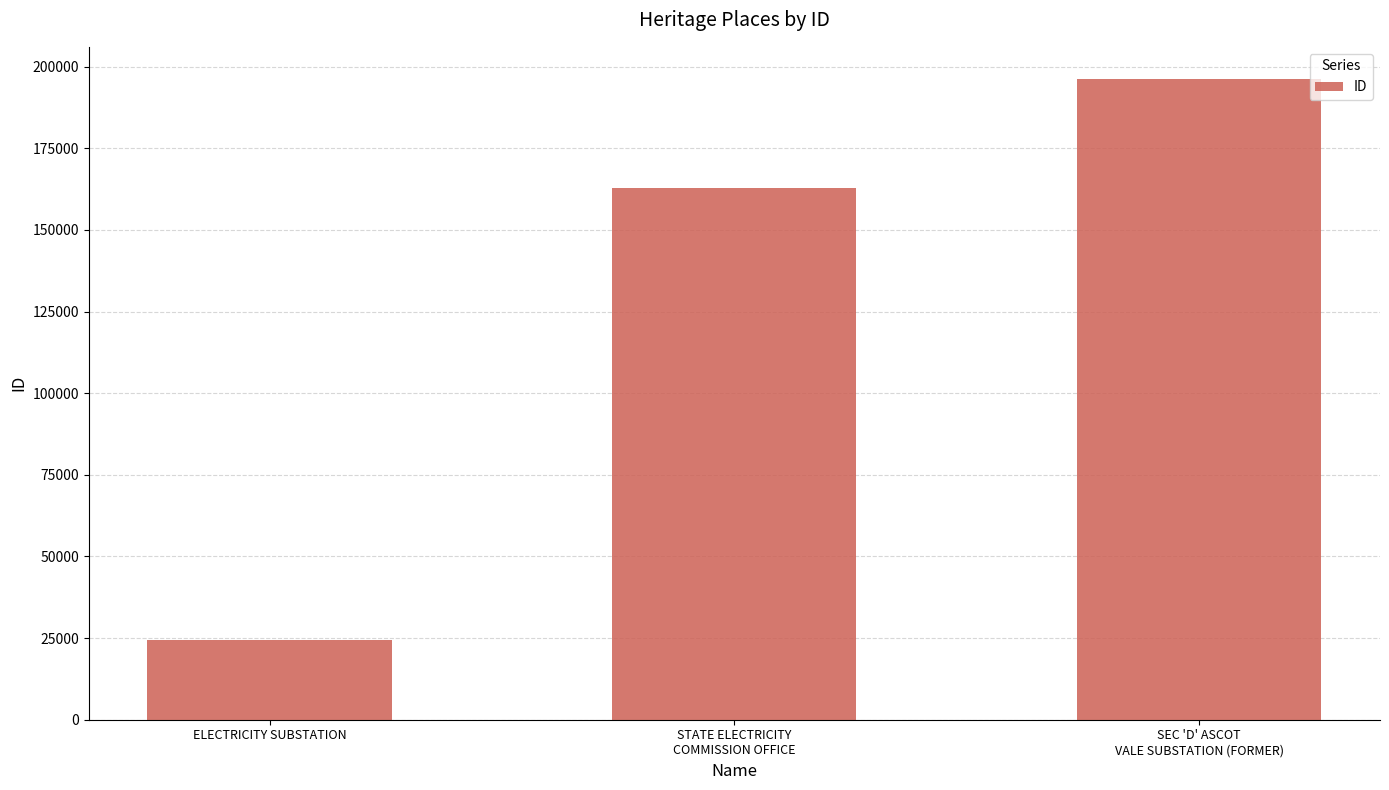

The chart shows a value of 222269 at STATE ELECTRICITY
COMMISSION OFFICE. True or false?

False